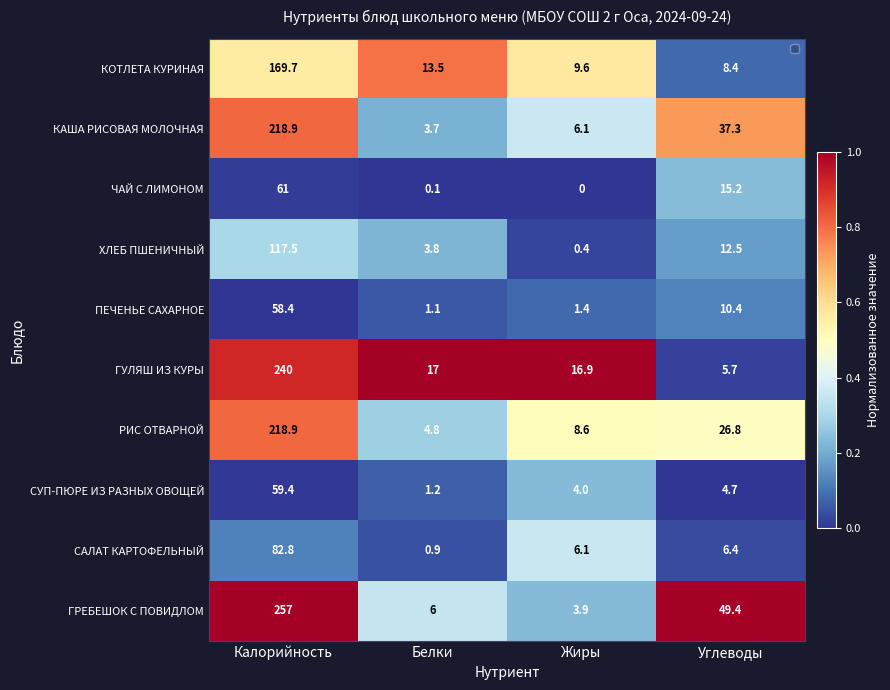

How many series are shown in this chart?

10